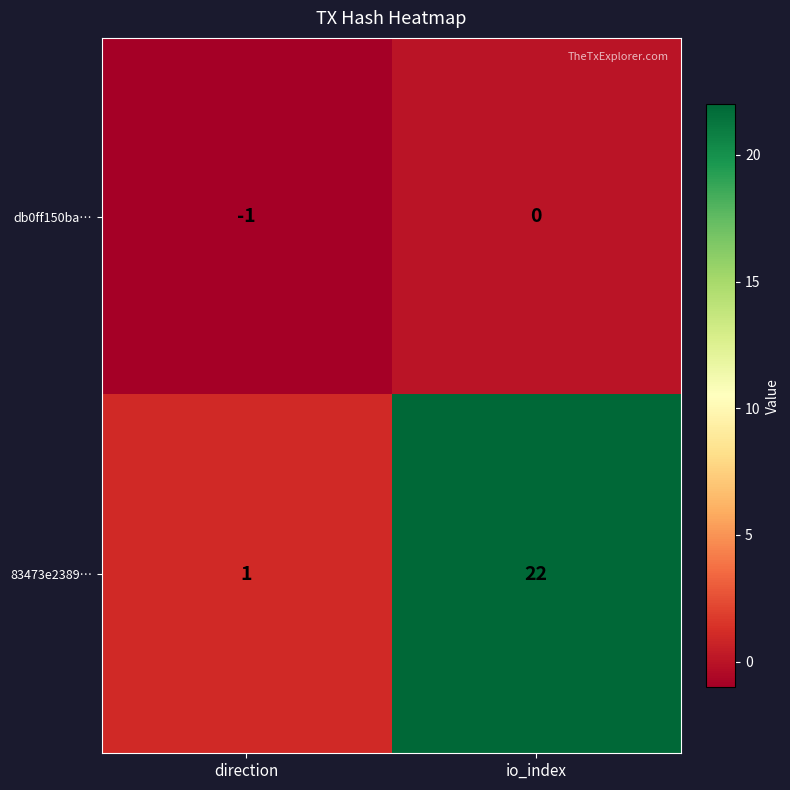

What is the approximate value of 83473e2389… at io_index, to the nearest 5?

20